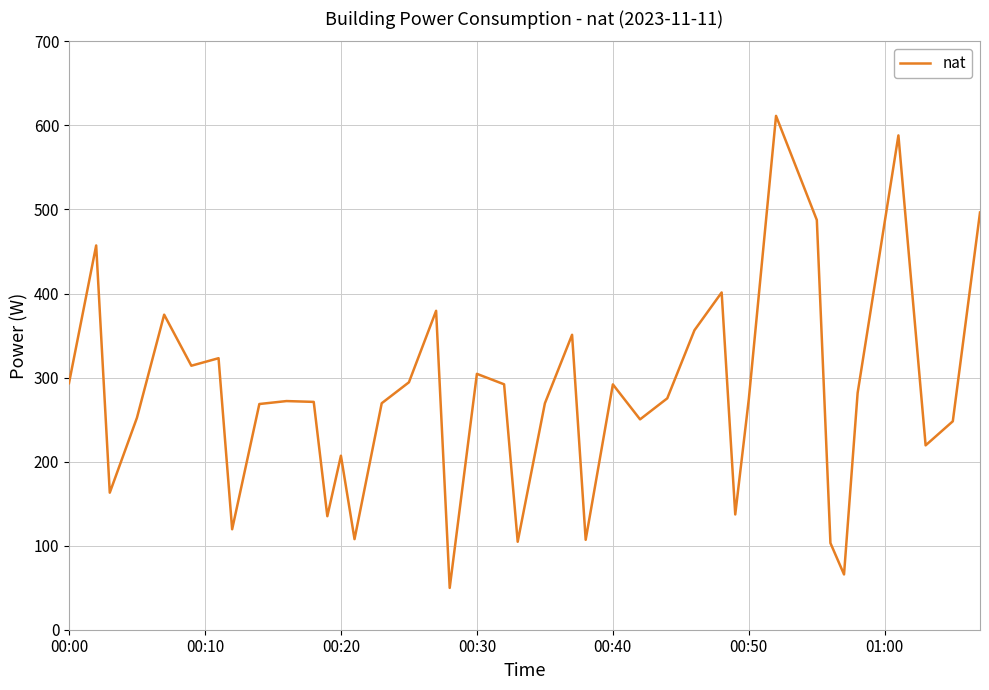

What is the maximum value shown in the chart?

611.3